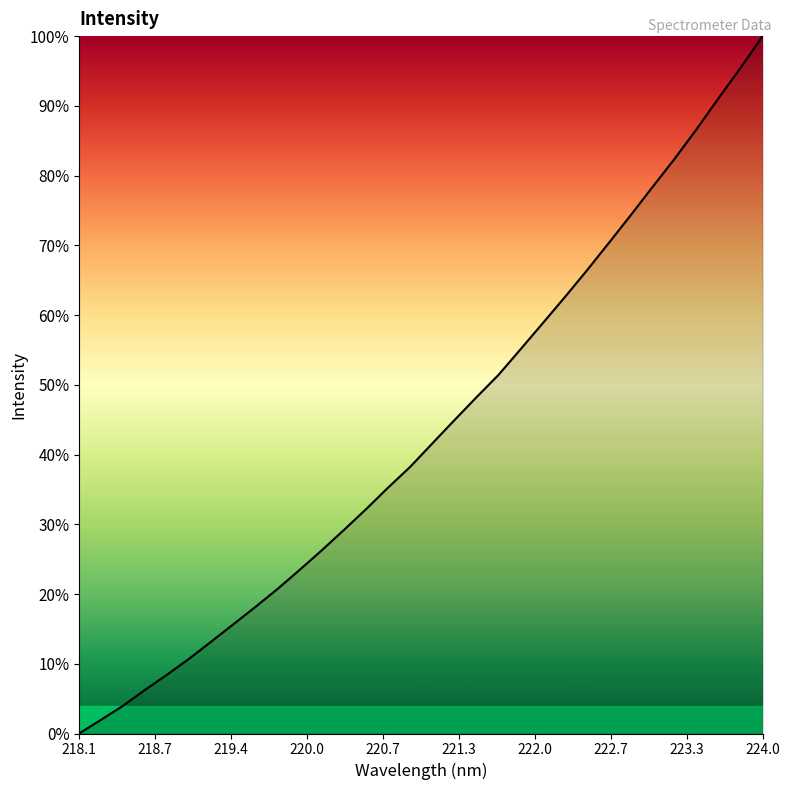

What is the difference between the maximum and minimum values?

100.0